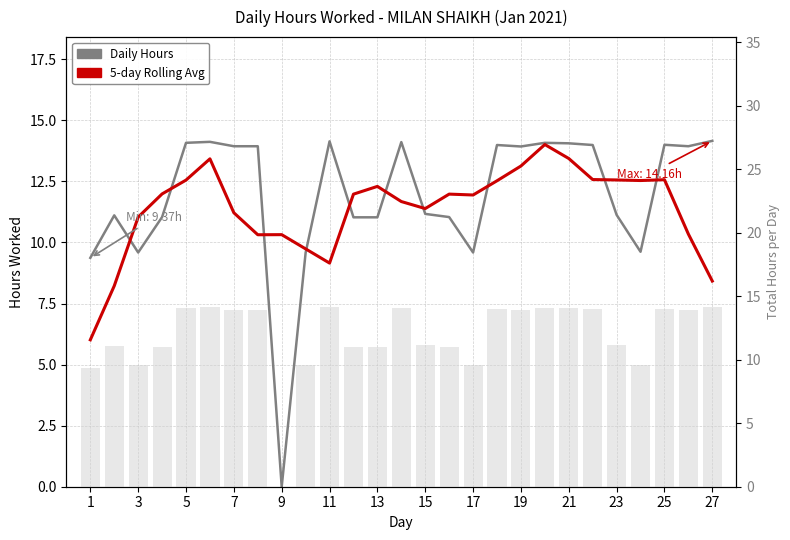

What is the value of the 5-day Rolling Avg bar at the 25th from the left?

12.6